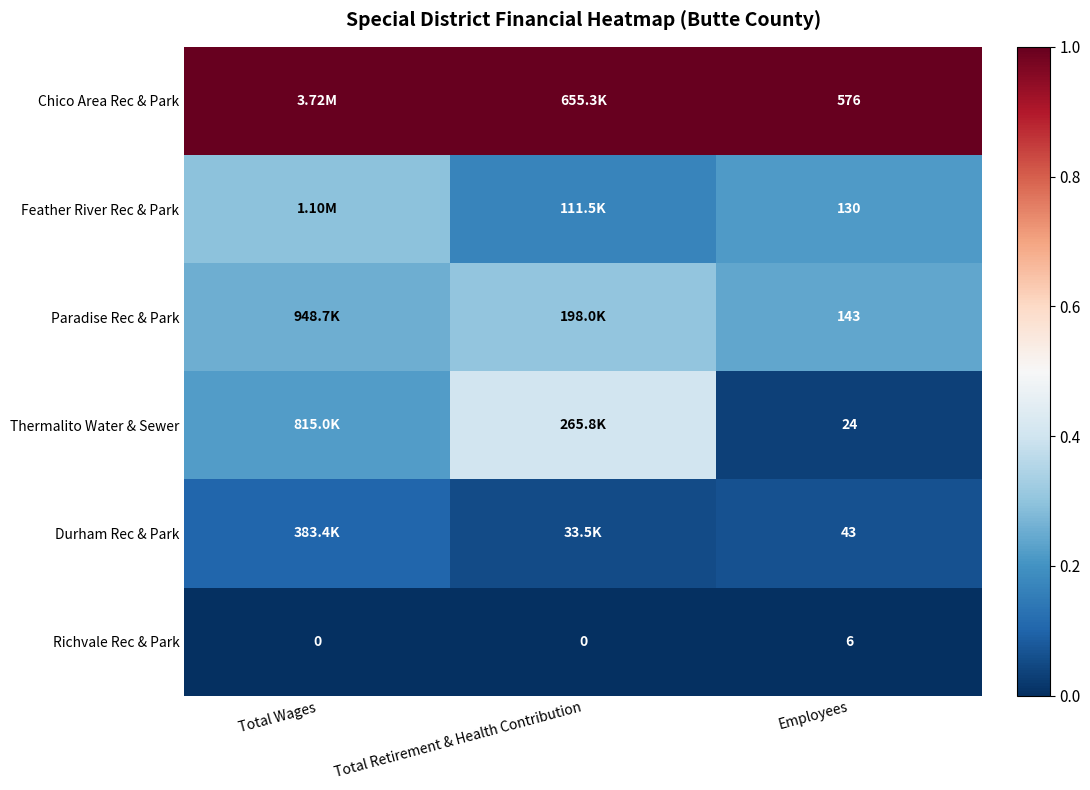

How many values in Richvale Rec & Park are above zero?

1